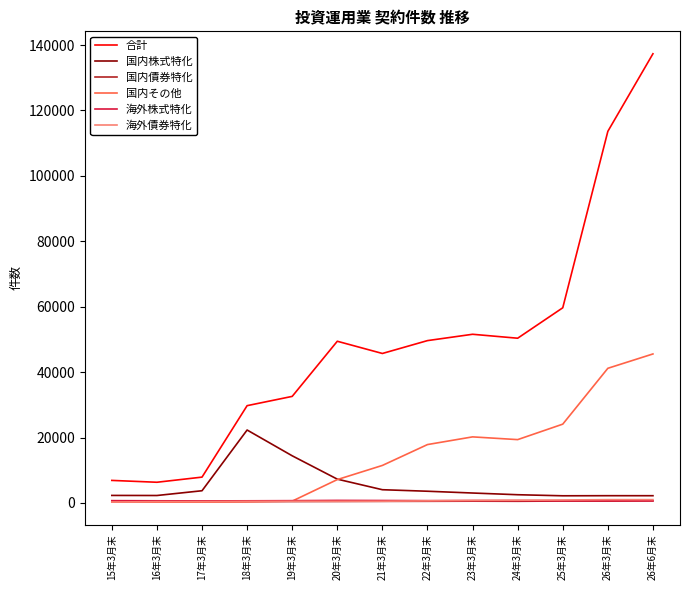

At which label is 合計 closest to 71830?

25年3月末